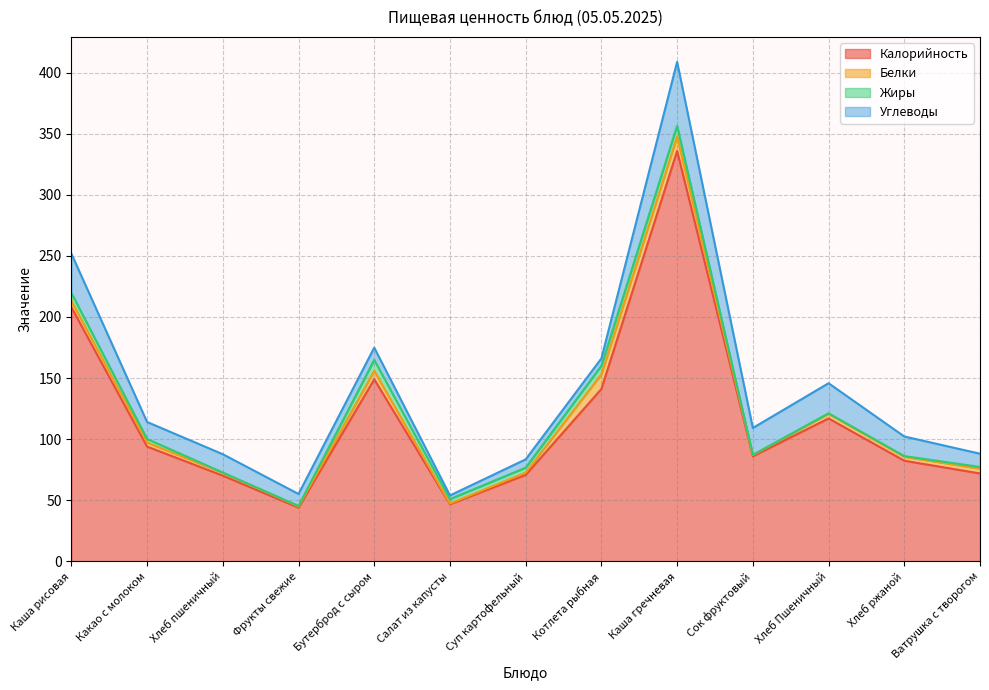

Where does the Жиры series first go above 2?

Каша рисовая